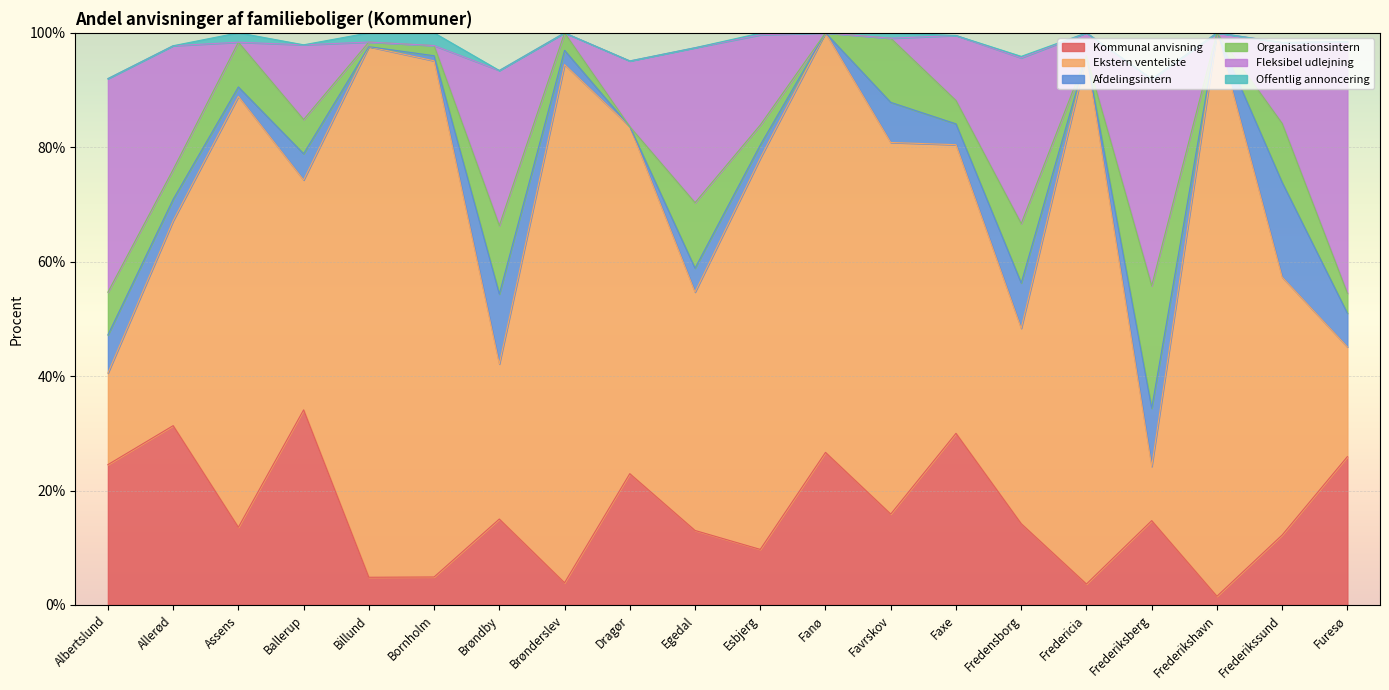

Reading left to right, transcribe all the data shown in this chart.

Kommunal anvisning: Albertslund=24.5	Allerød=31.3	Assens=13.6	Ballerup=34.1	Billund=4.8	Bornholm=4.9	Brøndby=15.0	Brønderslev=3.9	Dragør=22.9	Egedal=13.0	Esbjerg=9.7	Fanø=26.7	Favrskov=15.9	Faxe=30.0	Fredensborg=14.2	Fredericia=3.7	Frederiksberg=14.7	Frederikshavn=1.5	Frederikssund=12.2	Furesø=25.9
Ekstern venteliste: Albertslund=16.0	Allerød=35.8	Assens=75.3	Ballerup=40.2	Billund=92.7	Bornholm=90.2	Brøndby=27.1	Brønderslev=90.6	Dragør=60.7	Egedal=41.7	Esbjerg=68.4	Fanø=73.3	Favrskov=65.0	Faxe=50.5	Fredensborg=34.1	Fredericia=92.3	Frederiksberg=9.5	Frederikshavn=98.5	Frederikssund=45.1	Furesø=19.2
Afdelingsintern: Albertslund=6.7	Allerød=3.7	Assens=1.6	Ballerup=4.6	Billund=0.0	Bornholm=0.9	Brøndby=12.2	Brønderslev=2.5	Dragør=0.0	Egedal=4.2	Esbjerg=2.3	Fanø=0.0	Favrskov=7.0	Faxe=3.6	Fredensborg=7.9	Fredericia=0.0	Frederiksberg=10.2	Frederikshavn=0.0	Frederikssund=16.6	Furesø=5.9
Organisationsintern: Albertslund=7.5	Allerød=5.2	Assens=7.8	Ballerup=6.0	Billund=0.8	Bornholm=1.8	Brøndby=12.0	Brønderslev=3.0	Dragør=0.0	Egedal=11.5	Esbjerg=3.5	Fanø=0.0	Favrskov=11.2	Faxe=4.1	Fredensborg=10.4	Fredericia=0.0	Frederiksberg=21.4	Frederikshavn=0.0	Frederikssund=10.3	Furesø=3.5
Fleksibel udlejning: Albertslund=37.3	Allerød=21.6	Assens=0.0	Ballerup=13.1	Billund=0.0	Bornholm=0.0	Brøndby=27.1	Brønderslev=0.0	Dragør=11.5	Egedal=27.1	Esbjerg=15.8	Fanø=0.0	Favrskov=0.0	Faxe=11.4	Fredensborg=29.0	Fredericia=4.0	Frederiksberg=36.1	Frederikshavn=0.0	Frederikssund=14.2	Furesø=44.0
Offentlig annoncering: Albertslund=0.0	Allerød=0.0	Assens=1.6	Ballerup=0.0	Billund=1.6	Bornholm=2.2	Brøndby=0.0	Brønderslev=0.0	Dragør=0.0	Egedal=0.0	Esbjerg=0.3	Fanø=0.0	Favrskov=0.9	Faxe=0.0	Fredensborg=0.3	Fredericia=0.0	Frederiksberg=0.0	Frederikshavn=0.0	Frederikssund=0.0	Furesø=0.0